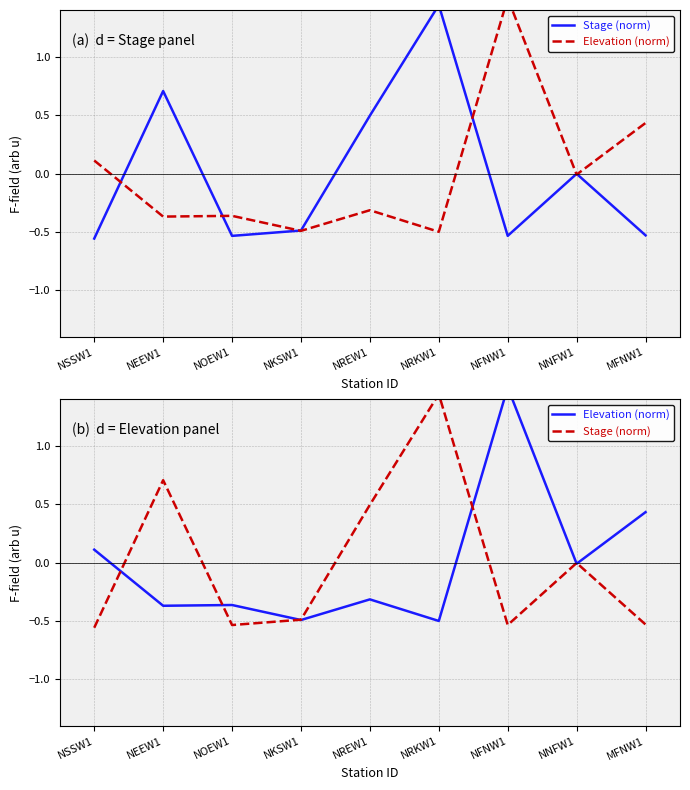

Where is Elevation (norm) nearest to the value 0?

NNFW1